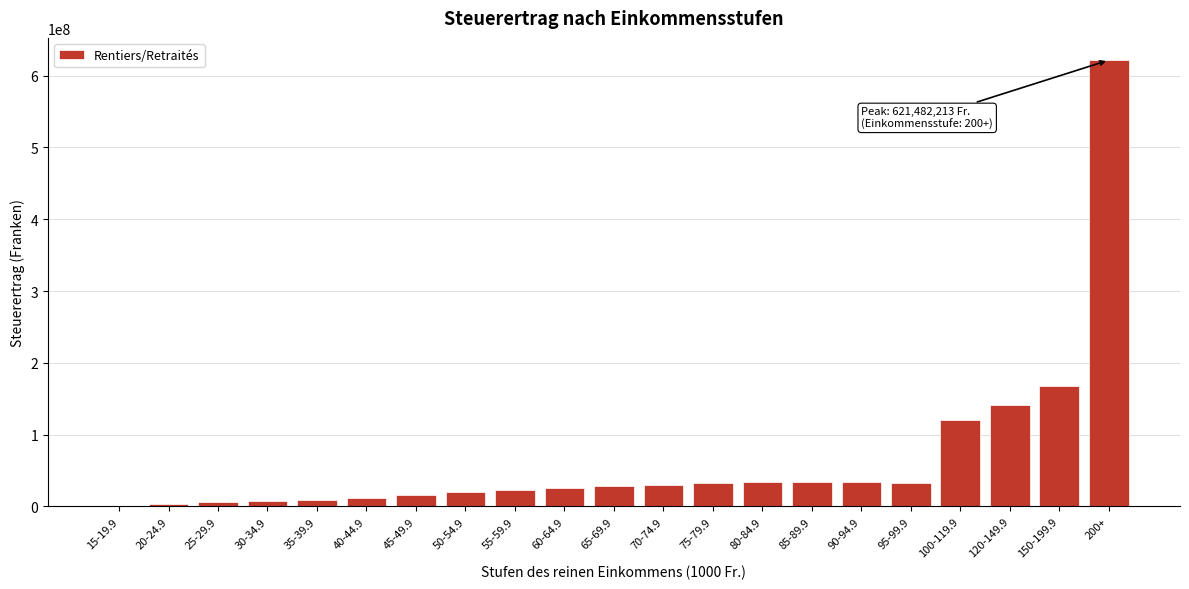

What is the maximum value shown in the chart?

621482213